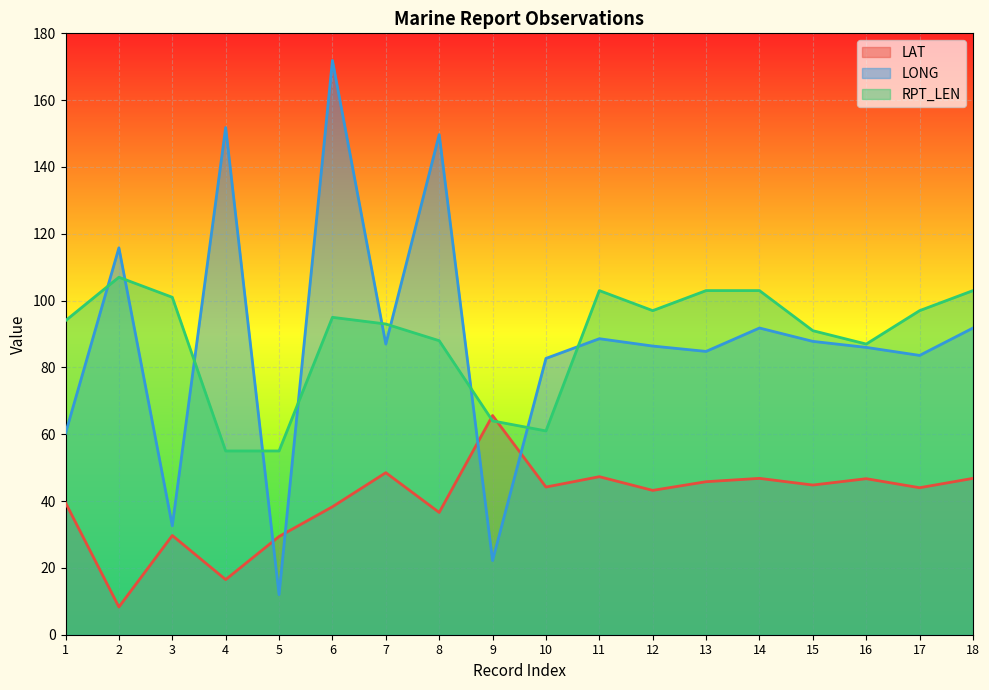

True or false: LONG and LAT cross at least once.

True